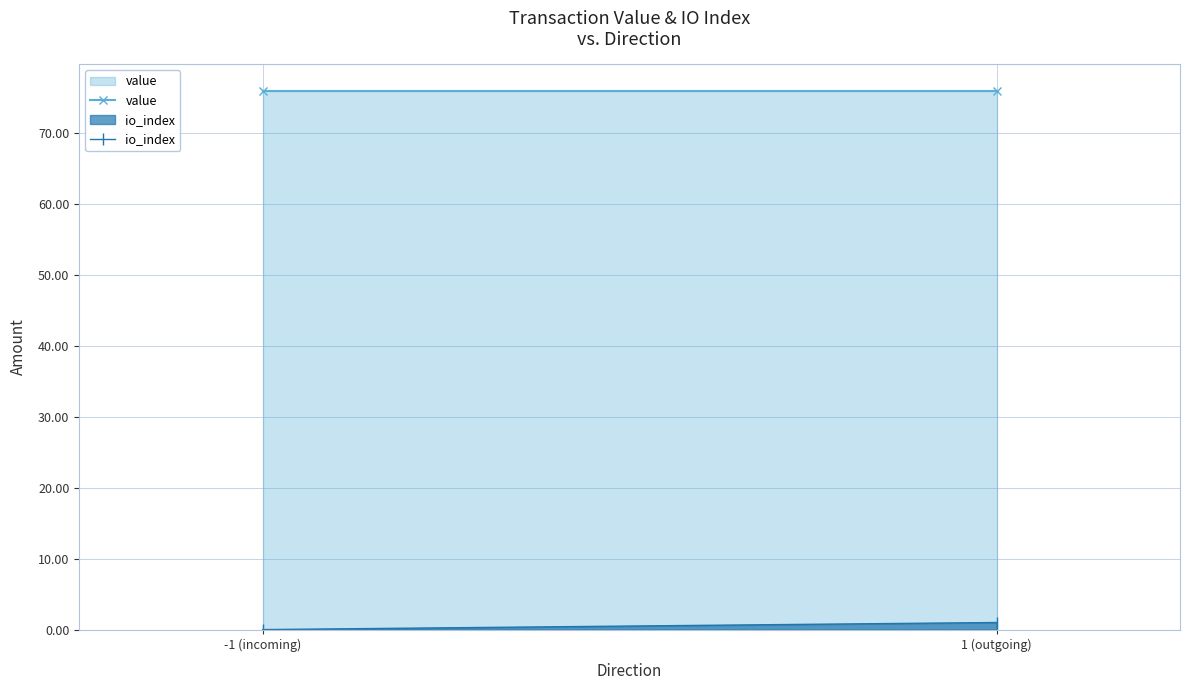

What is the greatest value displayed?

75.9